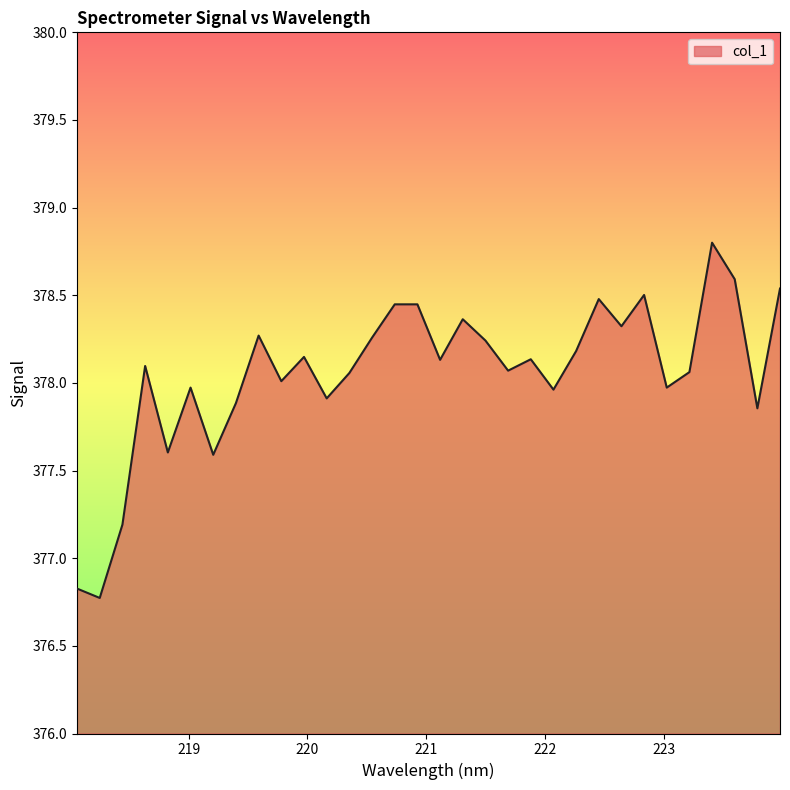

What is the difference between the maximum and minimum values?

2.0